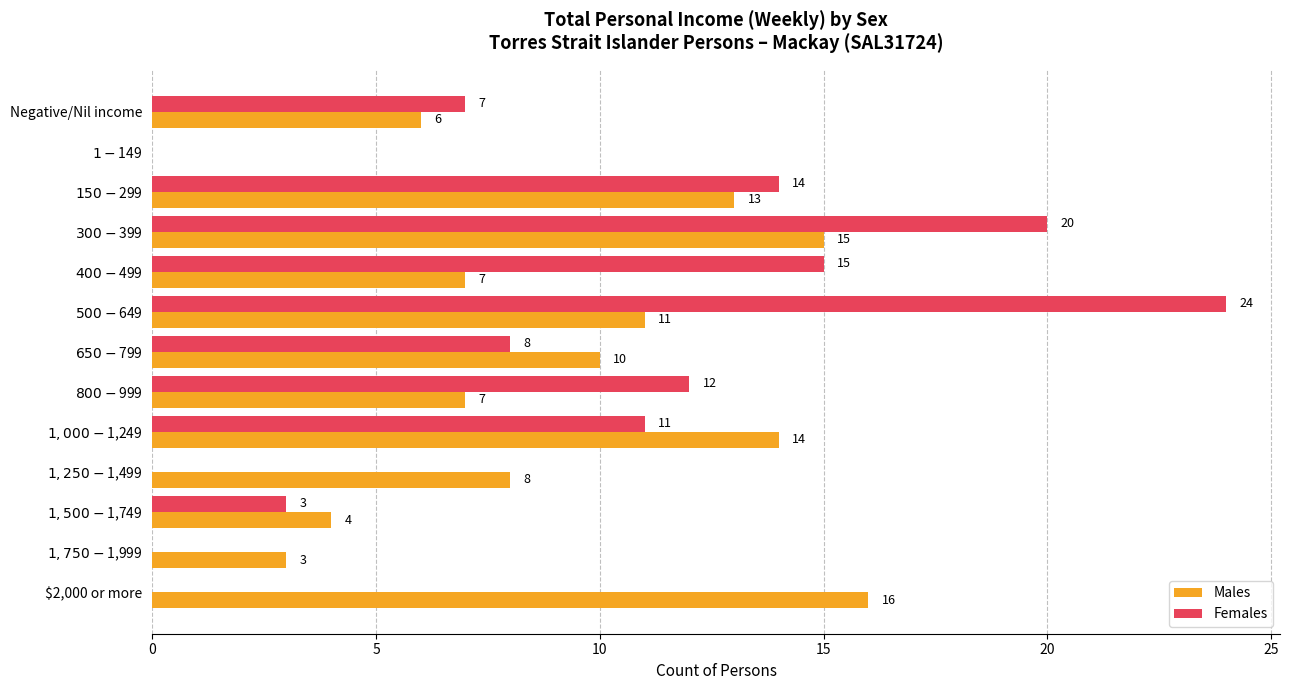

What is the sum of all Males values?

114